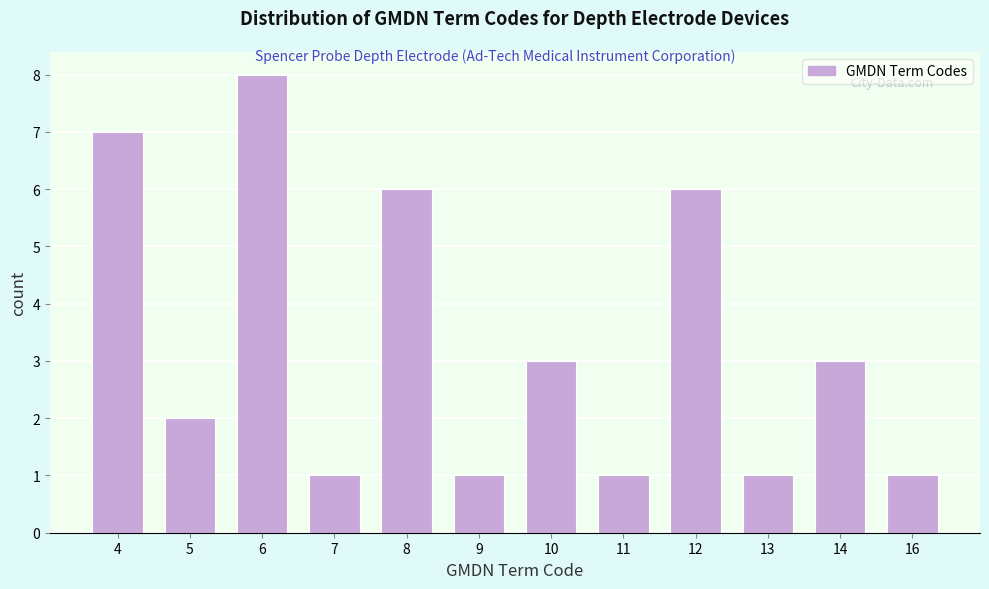

Reading right to left, extract all data points from this chart.

1	3	1	6	1	3	1	6	1	8	2	7